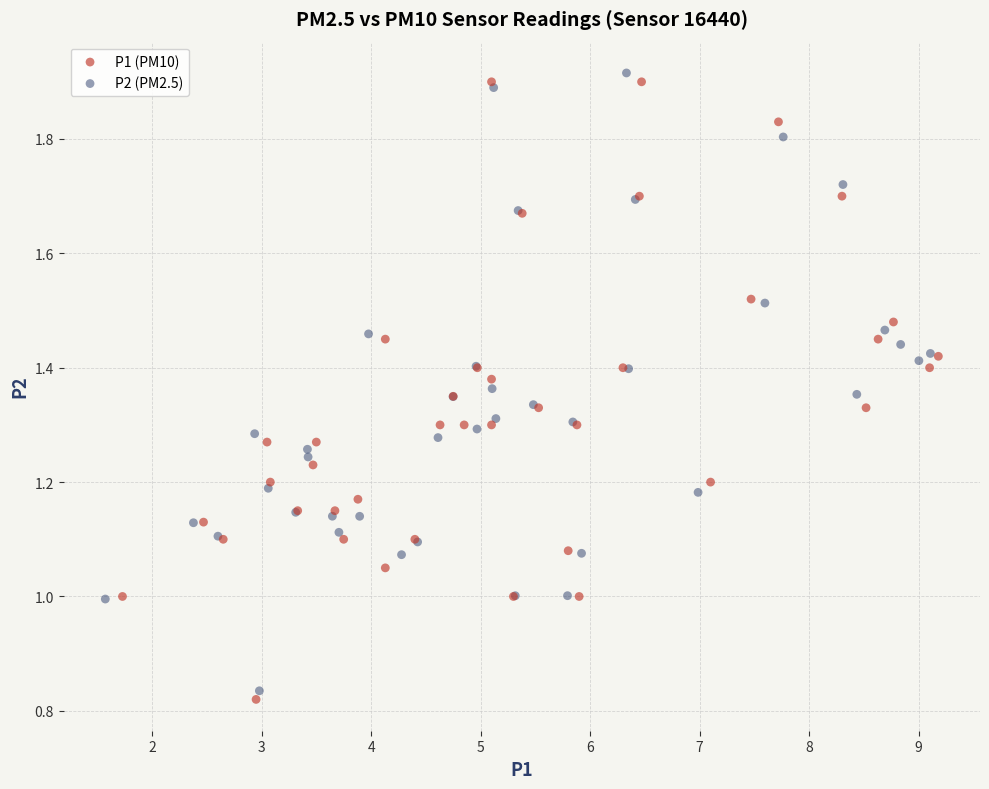

What are all the series names shown in the legend?

P1 (PM10), P2 (PM2.5)